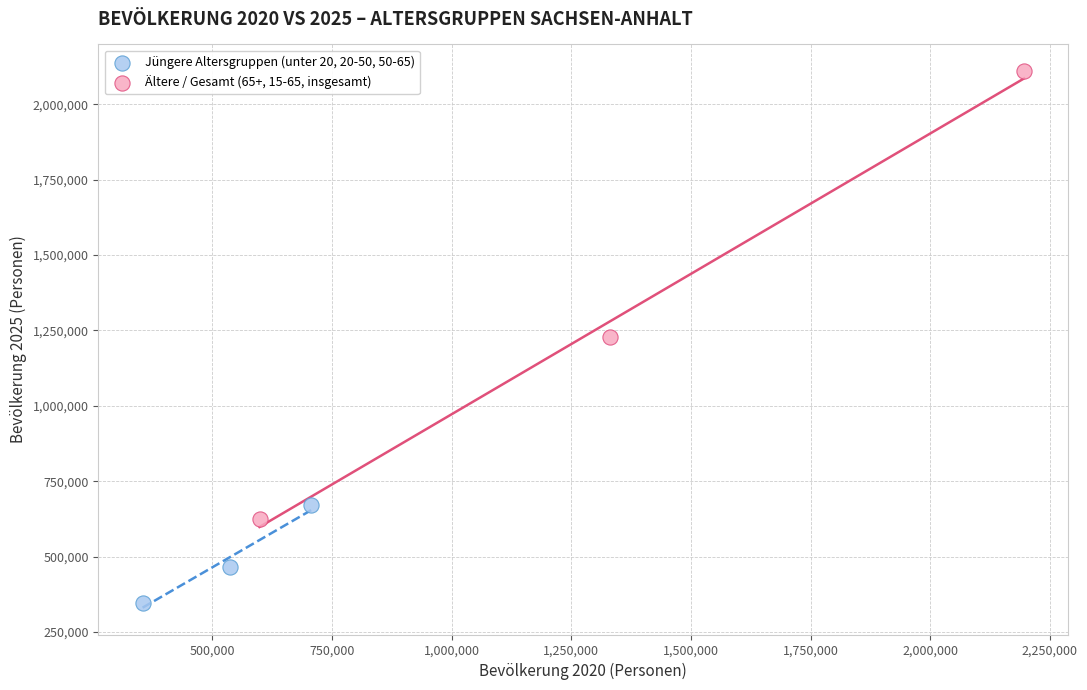

Which series reaches the minimum Y coordinate?

Jüngere Altersgruppen (unter 20, 20-50, 50-65)